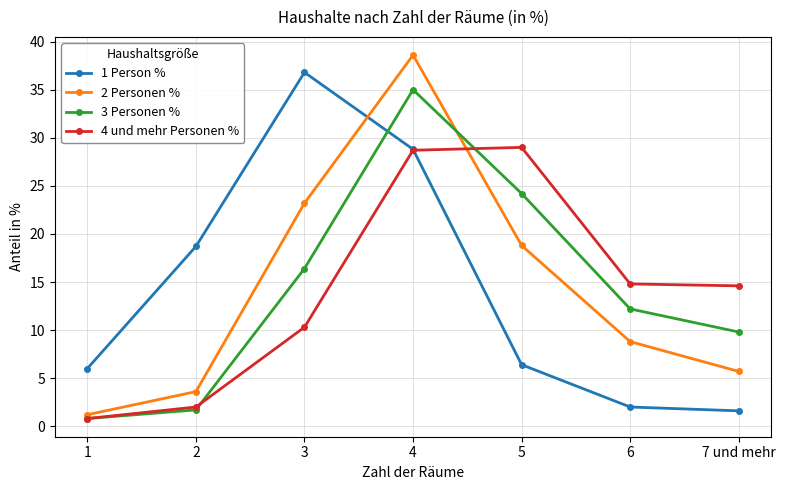

Count the number of categories in the chart.

7